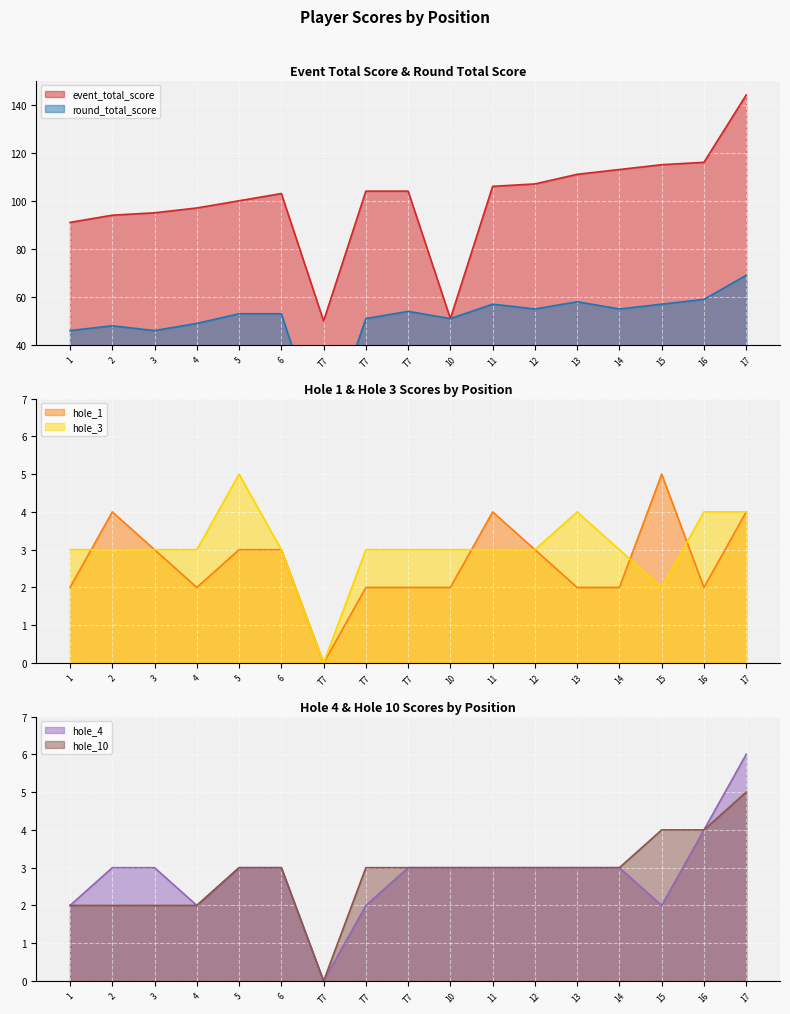

What is the value of the hole_1 point at the 17th from the left?

4